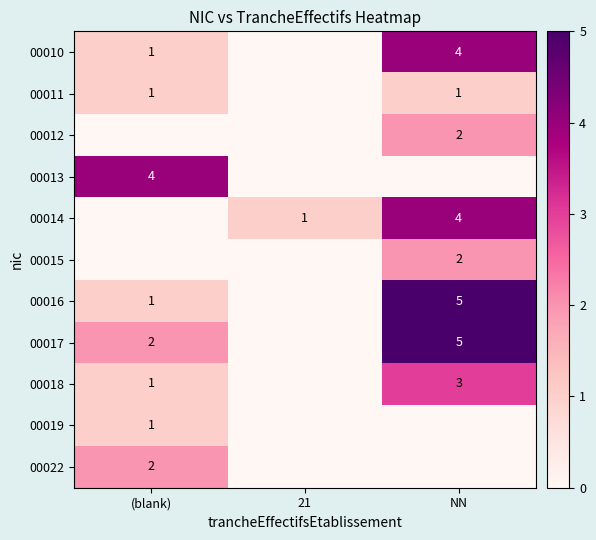

Is the value of 00011 at NN greater than the value of 00010 at NN?

No